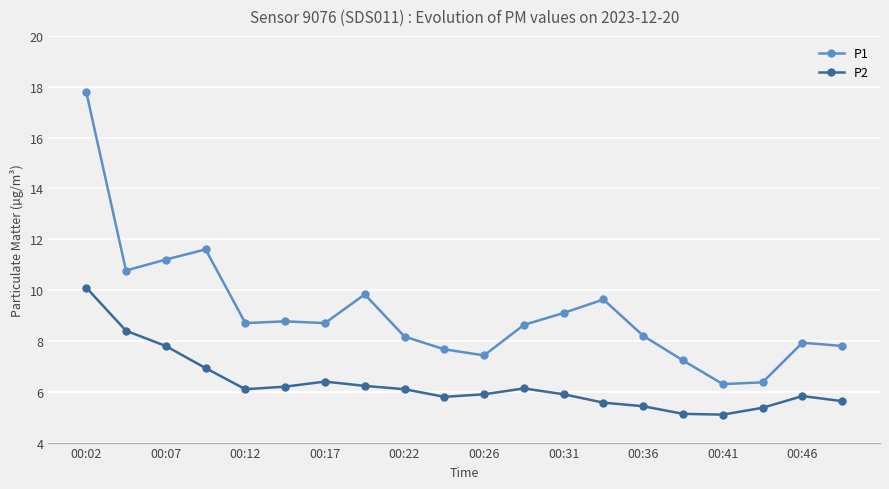

True or false: P1 and P2 intersect in this chart.

False